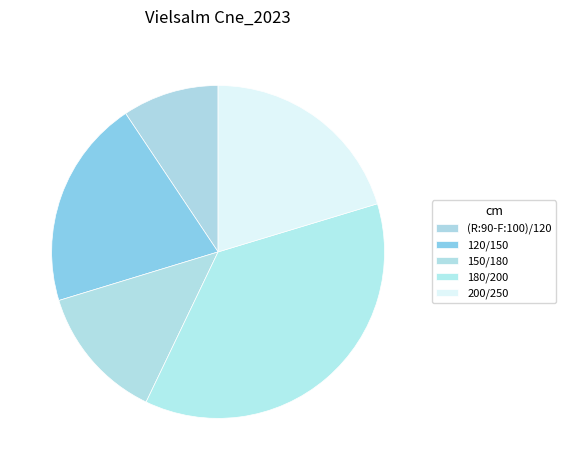

To the nearest percent, what is the average slice percentage?

20%